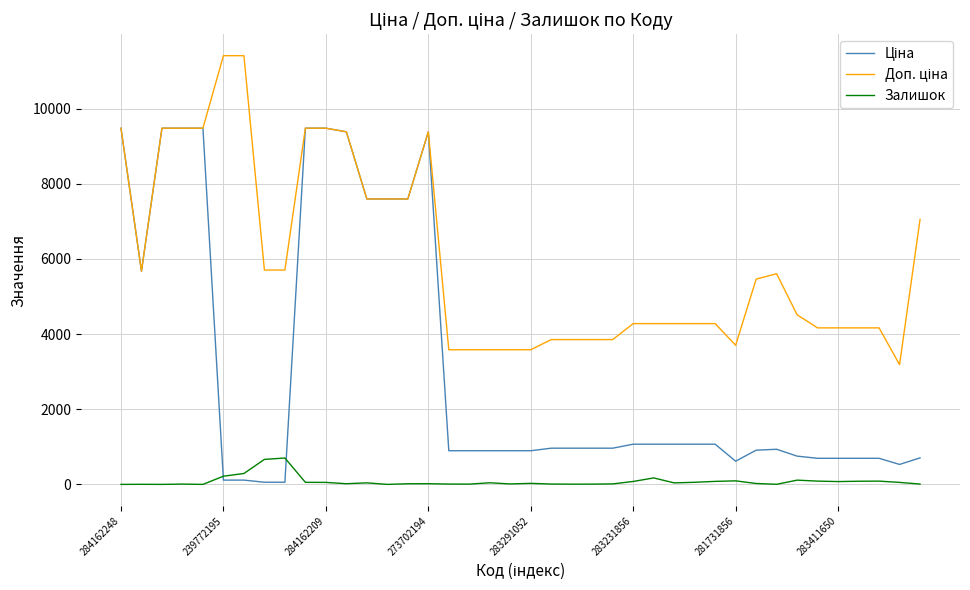

What is the maximum value for Залишок?

702.0